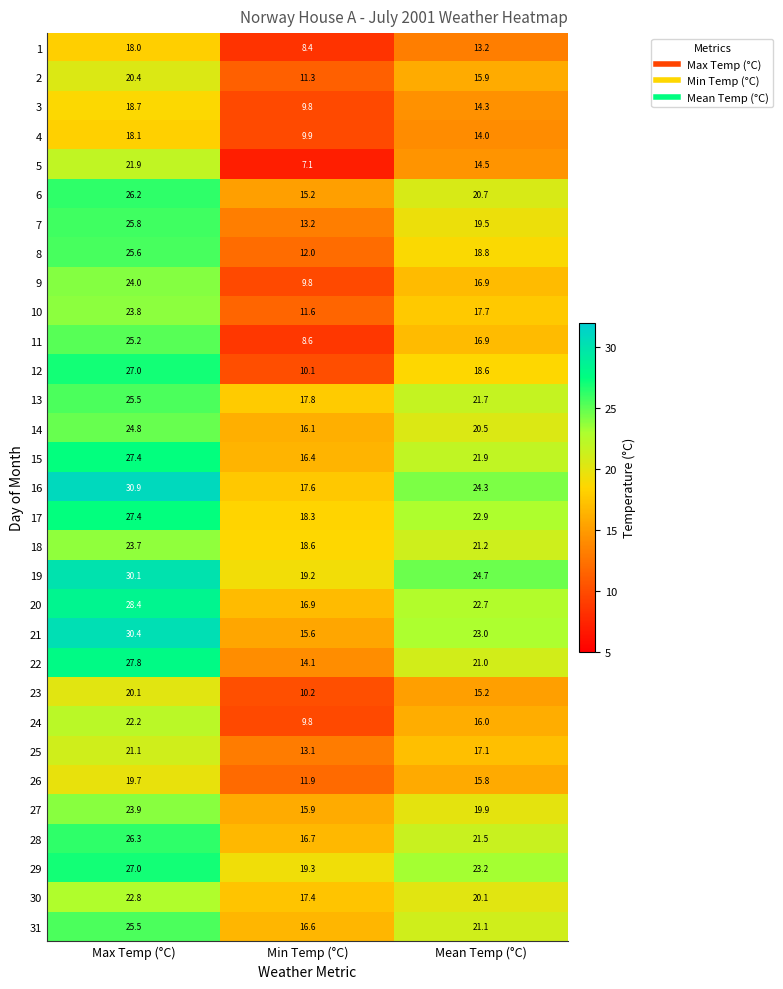

List the labels in order of 7 value, largest first.

Max Temp (°C), Mean Temp (°C), Min Temp (°C)